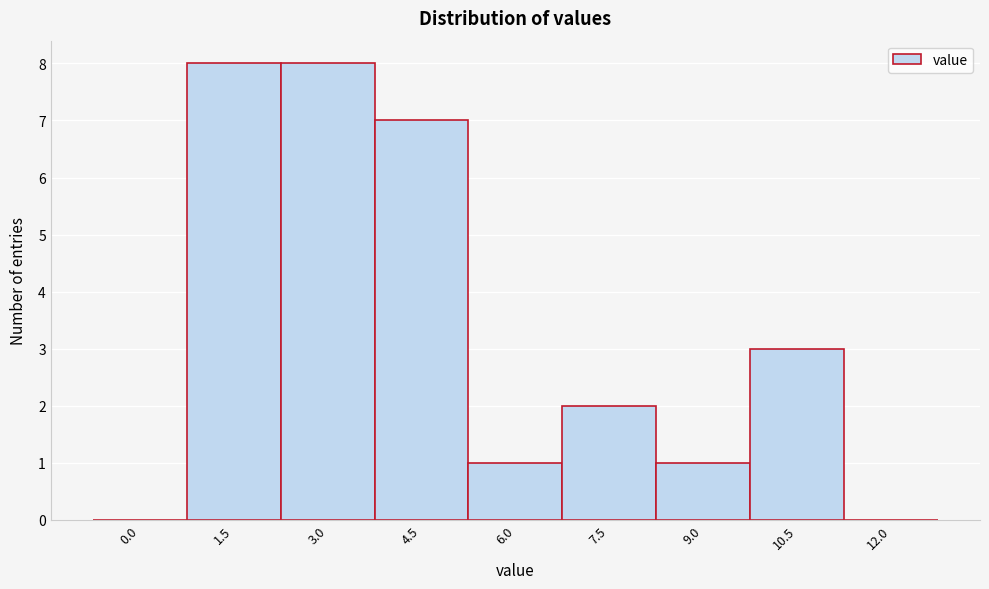

Reading right to left, what are all the values shown in this chart?

12.0=0	10.5=3	9.0=1	7.5=2	6.0=1	4.5=7	3.0=8	1.5=8	0.0=0